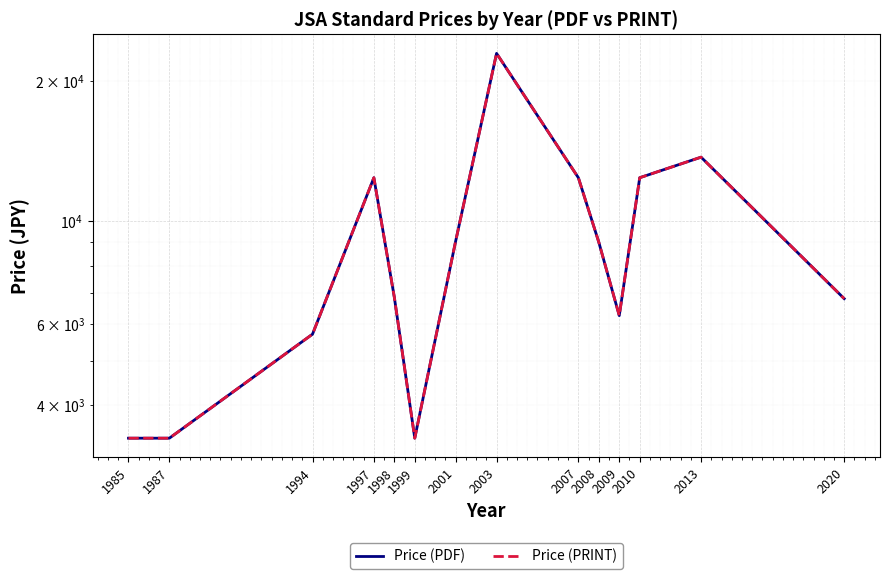

Reading left to right, transcribe all the data shown in this chart.

Price (PDF): 1985=3400.0	1987=3400.0	1994=5700.0	1997=12400.0	1998=6850.0	1999=3400.0	2001=9050.0	2003=23000.0	2007=12400.0	2008=9000.0	2009=6250.0	2010=12400.0	2013=13733.3	2020=6800.0
Price (PRINT): 1985=3400.0	1987=3400.0	1994=5700.0	1997=12400.0	1998=6850.0	1999=3400.0	2001=9050.0	2003=23000.0	2007=12400.0	2008=9000.0	2009=6250.0	2010=12400.0	2013=13733.3	2020=6800.0